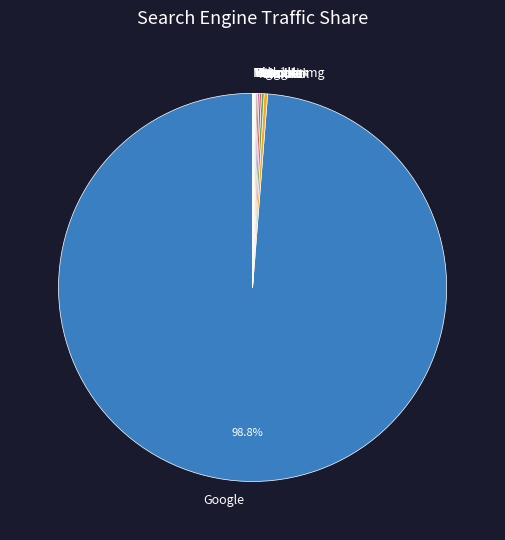

What is the majority slice?

Google